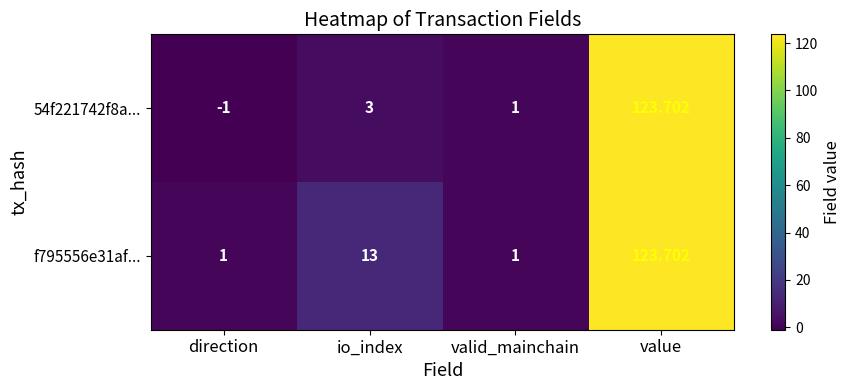

List the labels in order of 54f221742f8a... value, smallest first.

direction, valid_mainchain, io_index, value